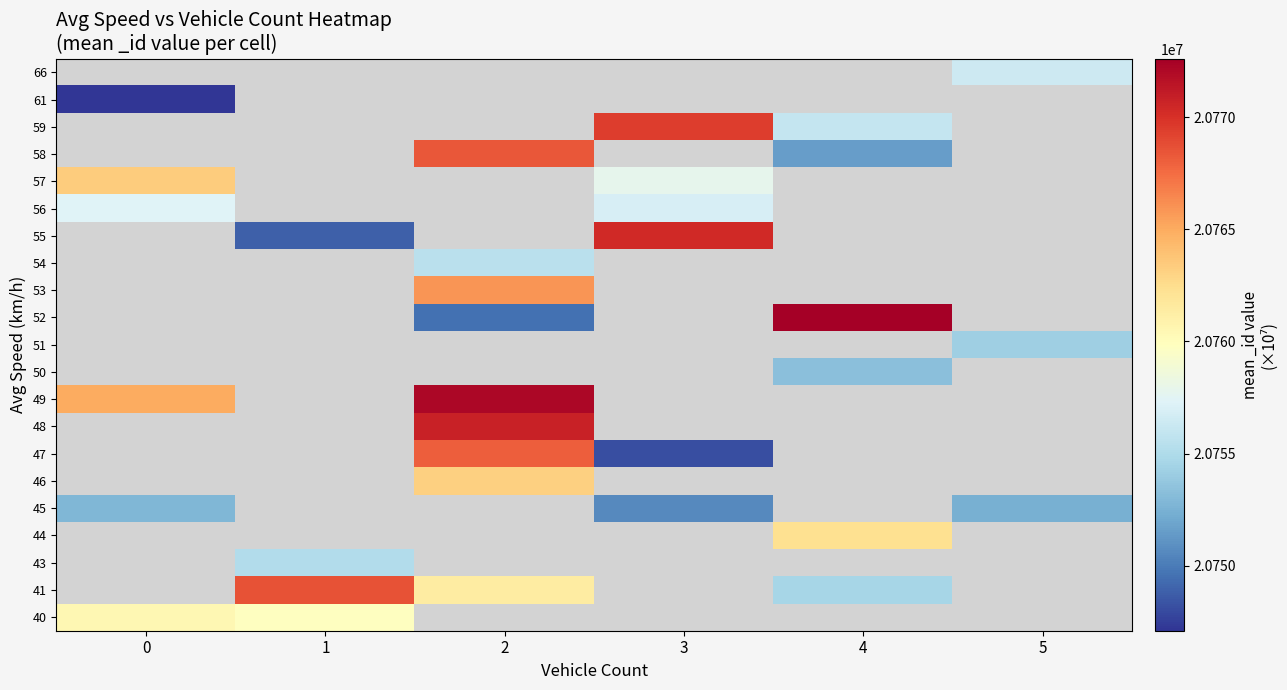

Which category has the highest value across all series?

4